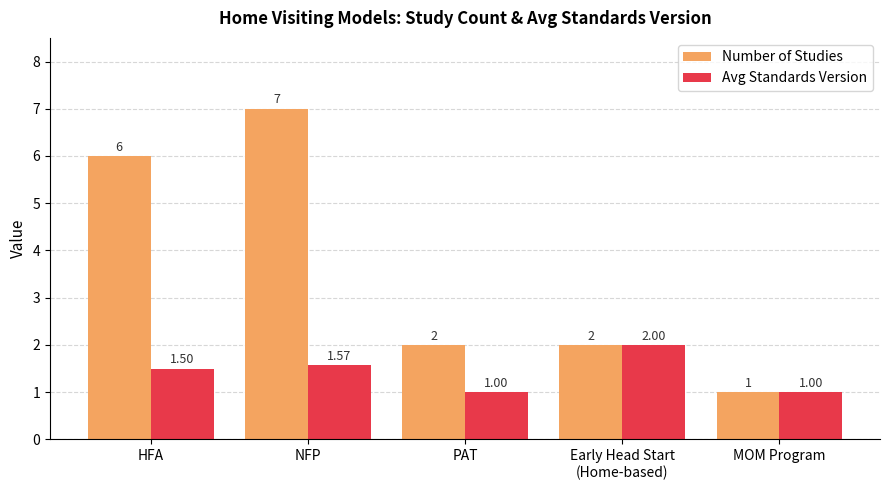

What value does the Number of Studies series have at MOM Program?

1.0